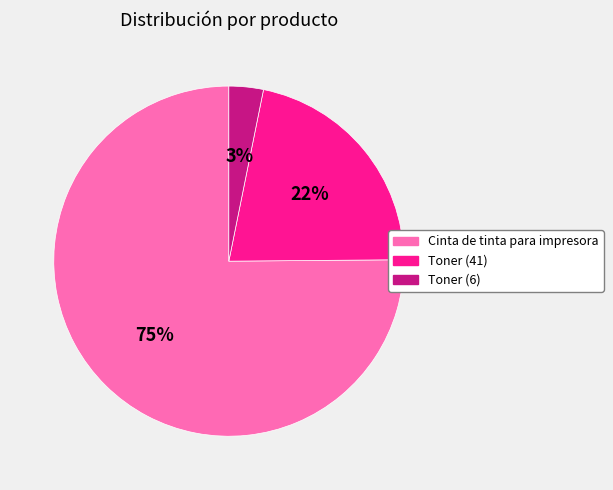

Rank the categories by value from lowest to highest.

Toner (6), Toner (41), Cinta de tinta para impresora